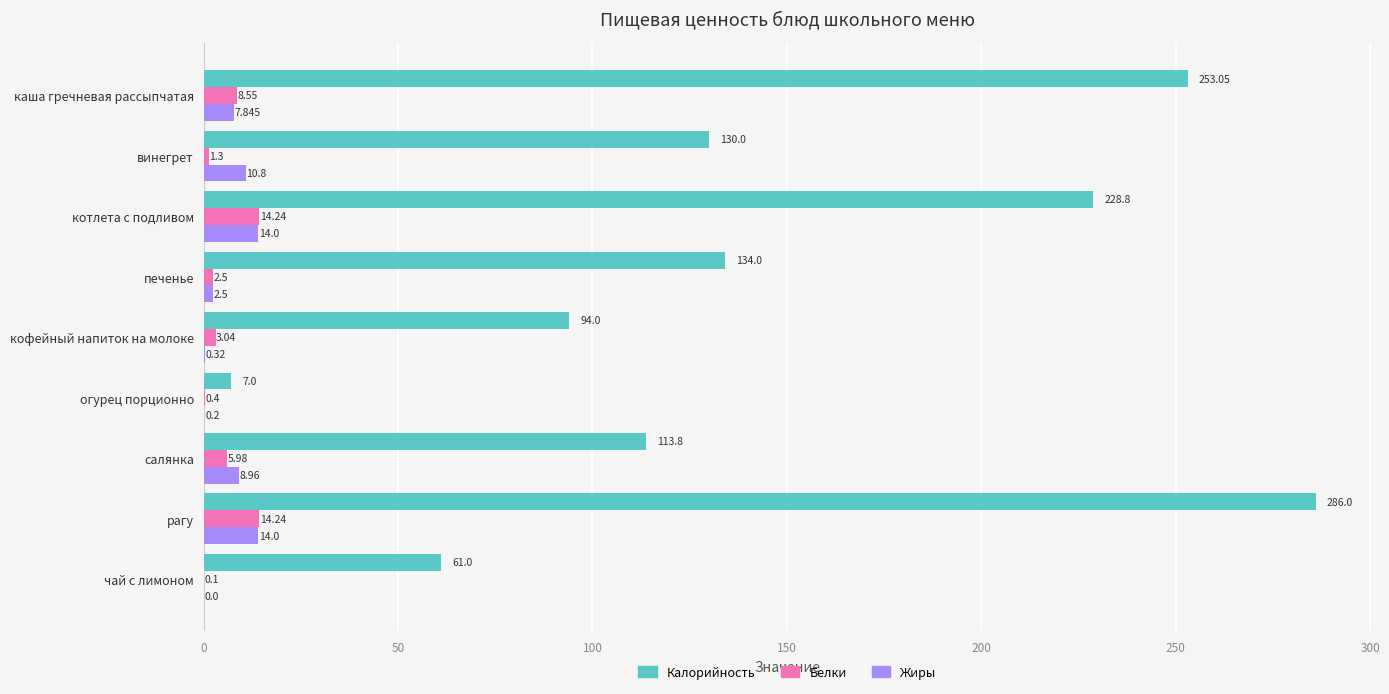

Between печенье and огурец порционно, which series saw the biggest shift?

Калорийность